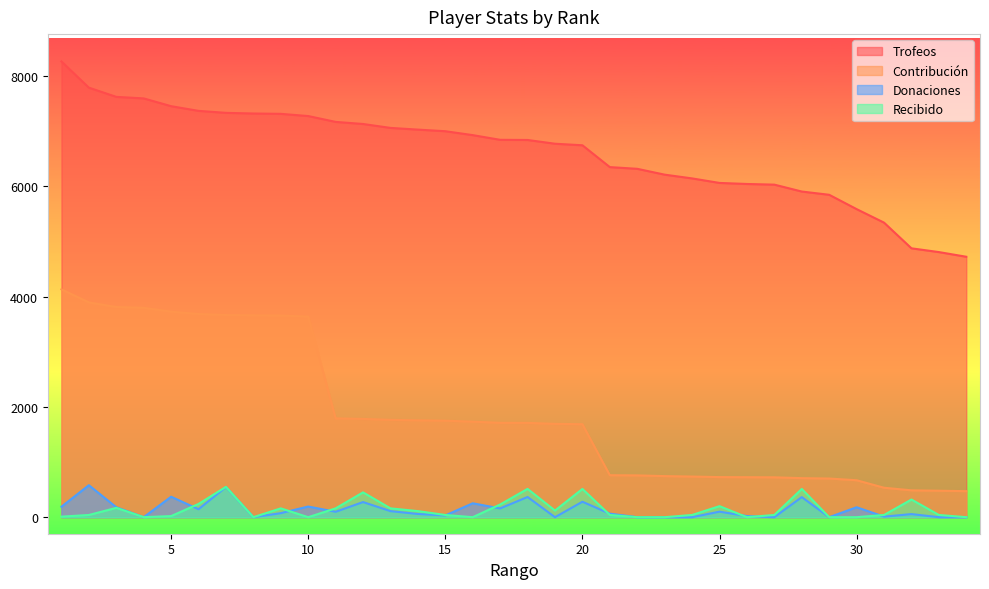

How many values in the Donaciones series exceed 98?

16